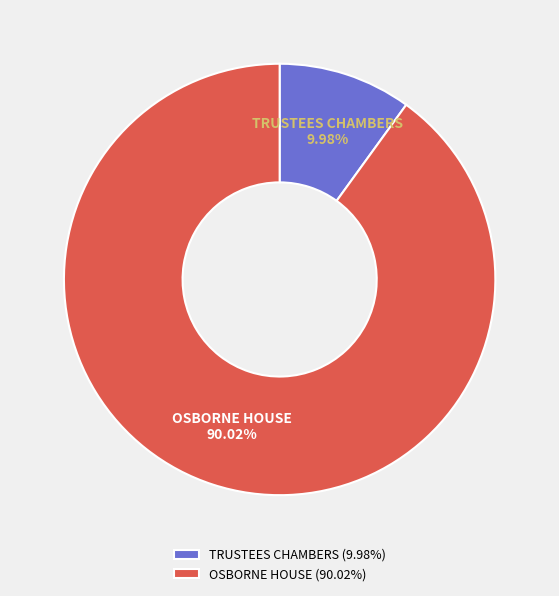

Is the sum of OSBORNE HOUSE and TRUSTEES CHAMBERS greater than half?

Yes